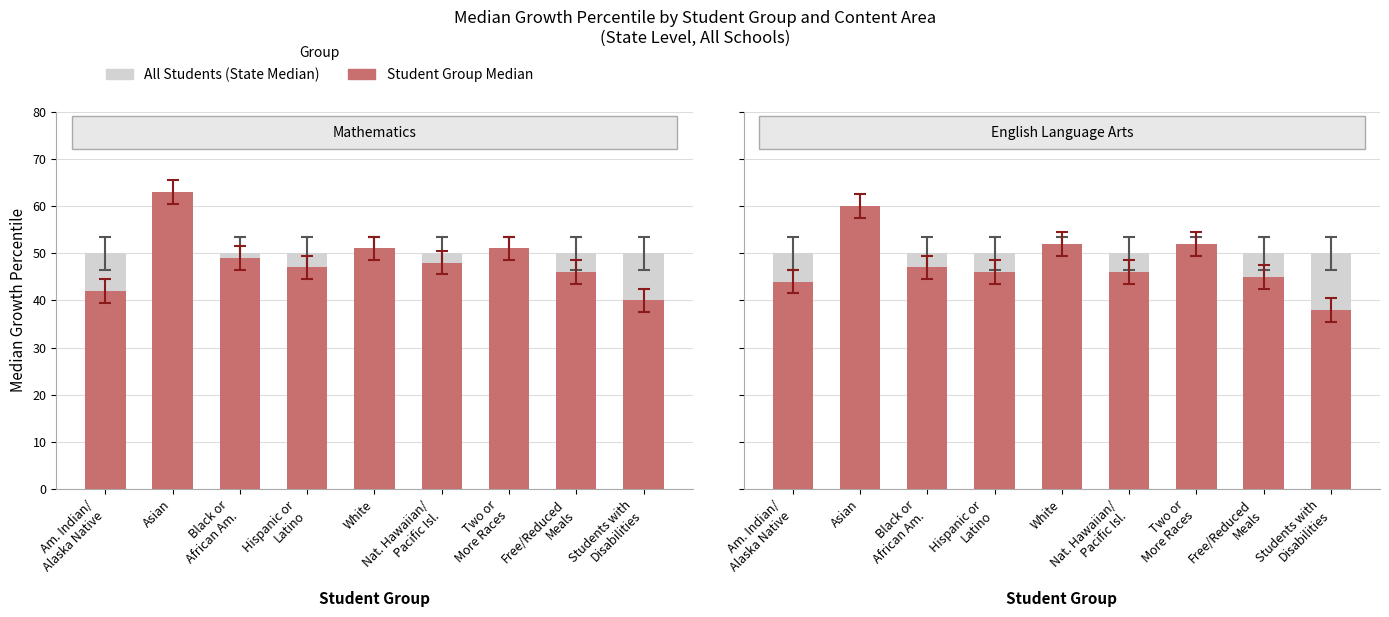

What is the minimum value for All Students (State Median)?

50